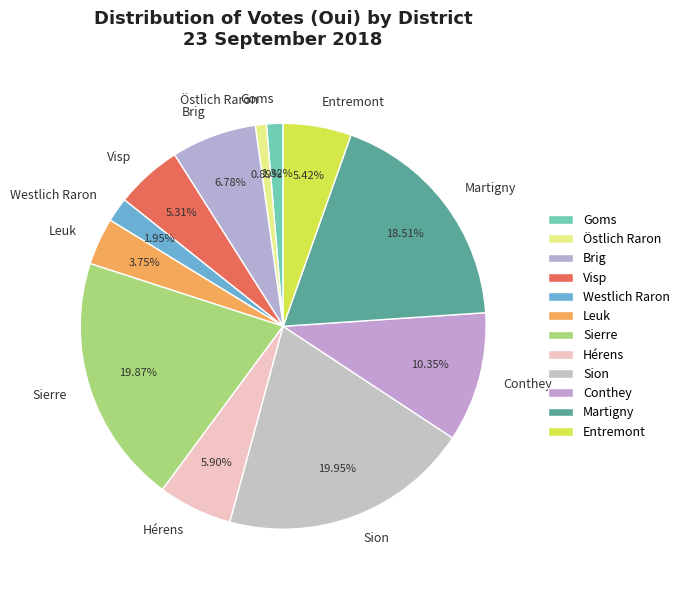

Does any single category account for the majority?

No